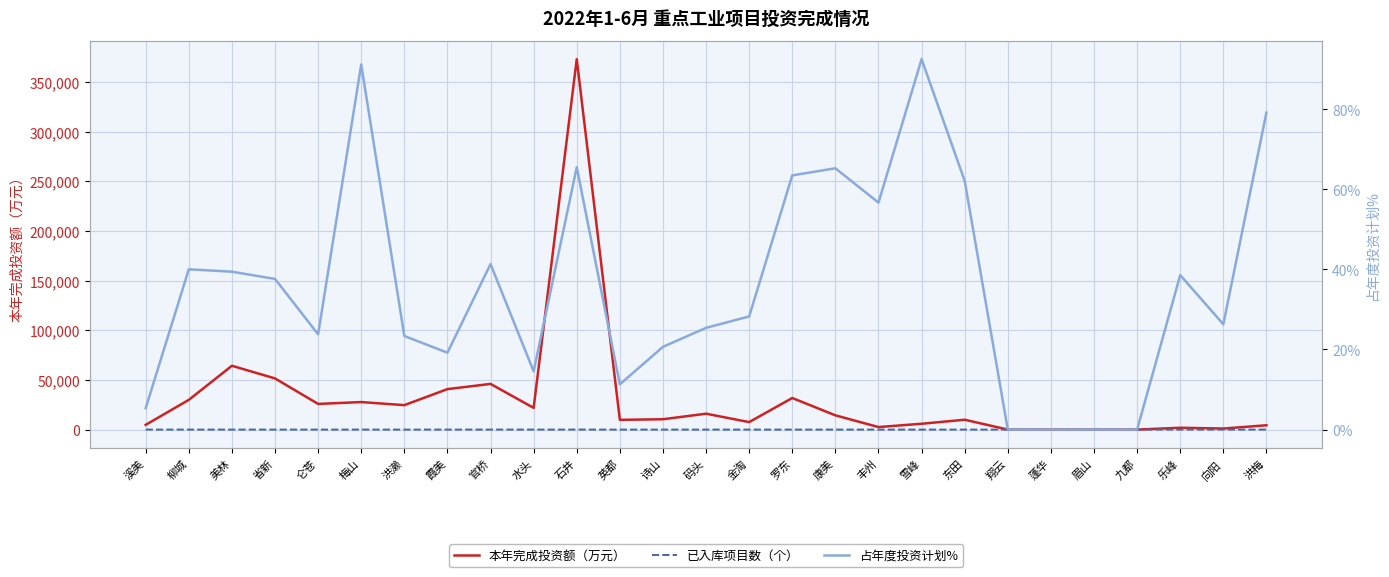

How many values in the 本年完成投资额（万元） series are below 10419?

13